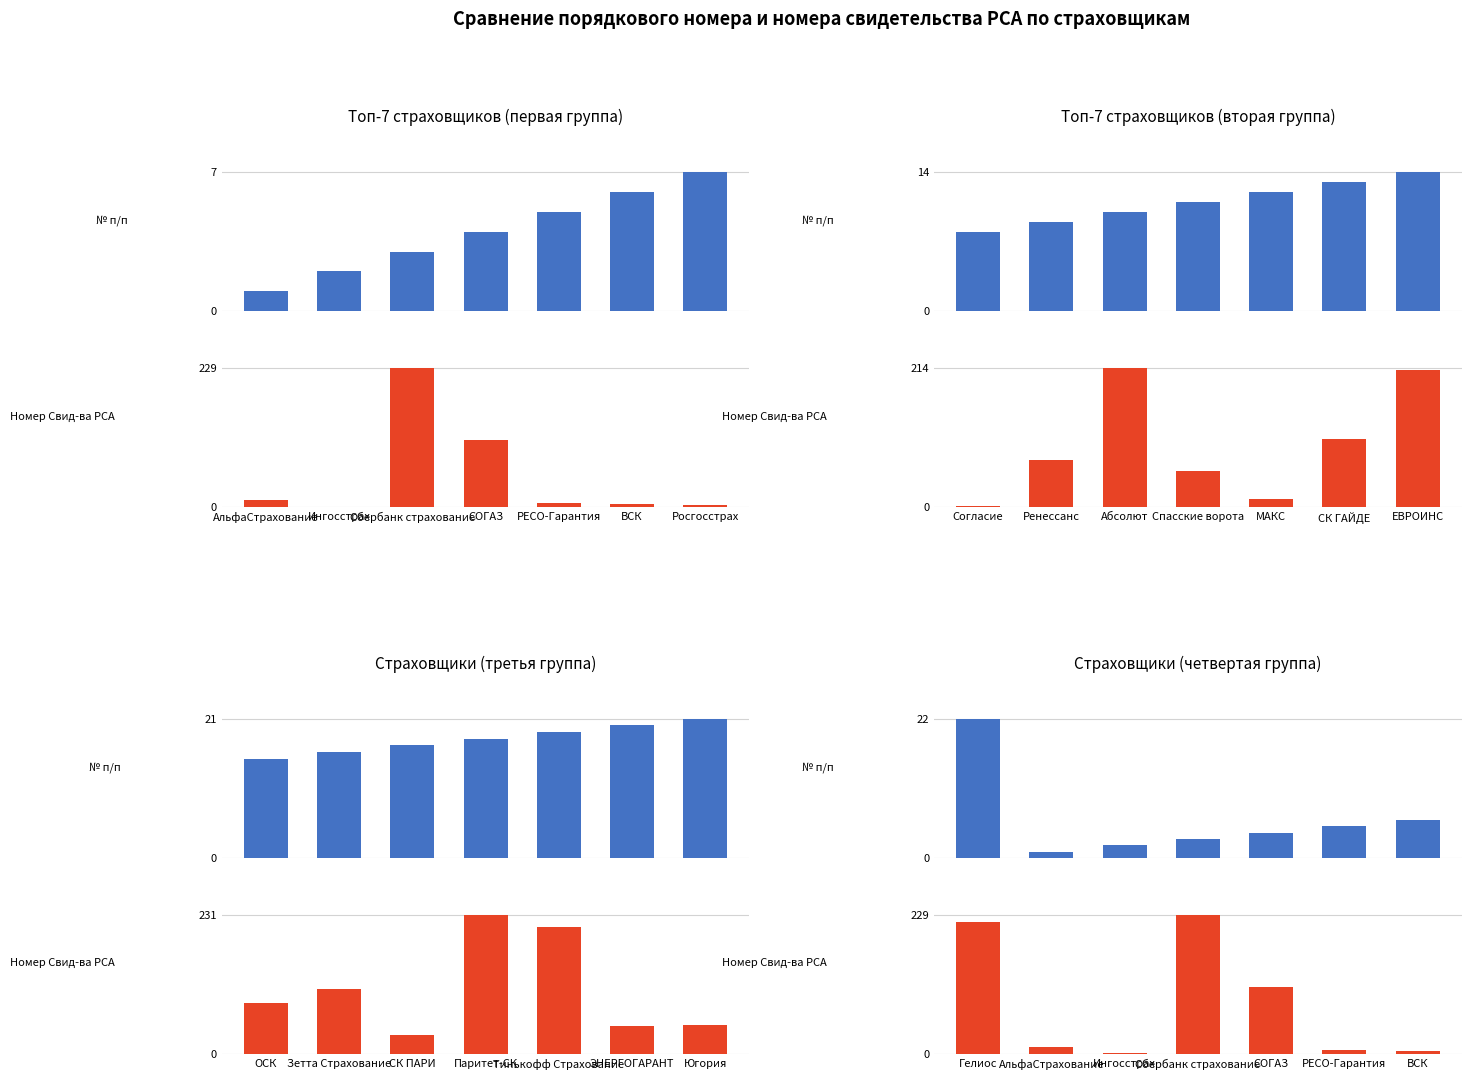

Which series has the largest total across all categories?

Номер Свид-ва РСА